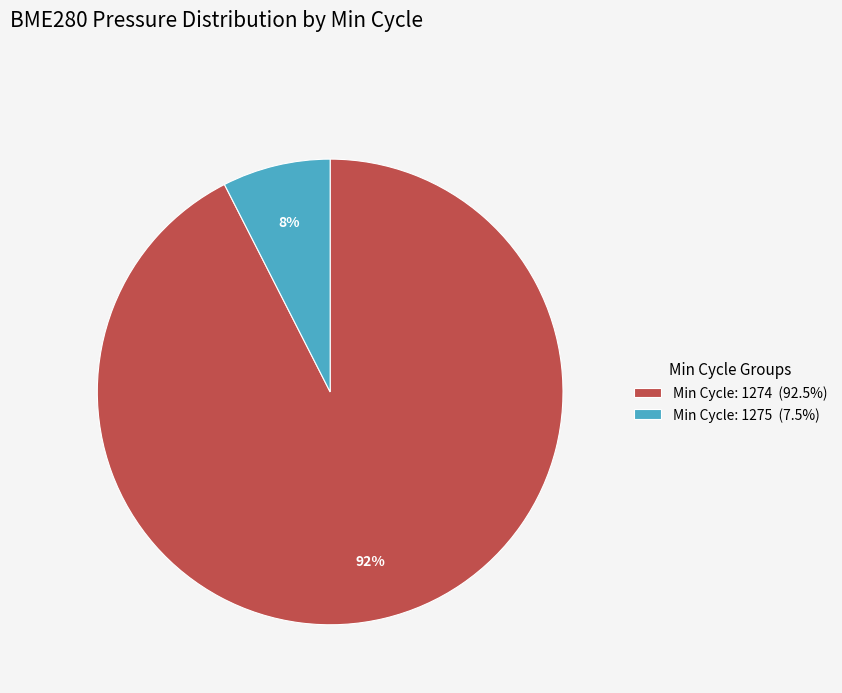

Count the number of slices in the pie.

2